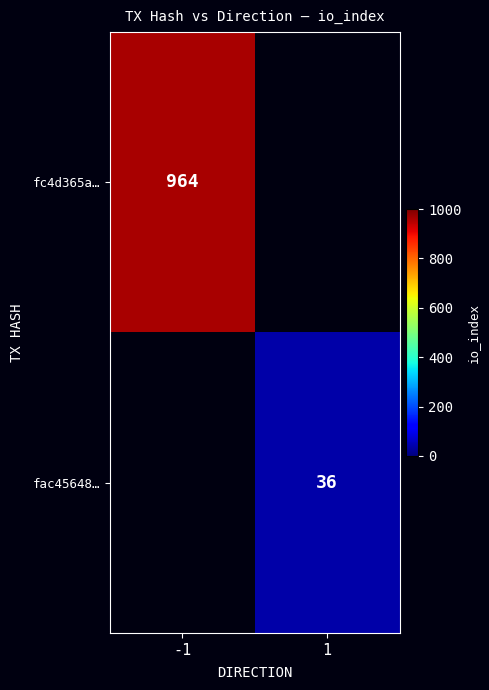

The value of fac45648… at 1 is 36. True or false?

True